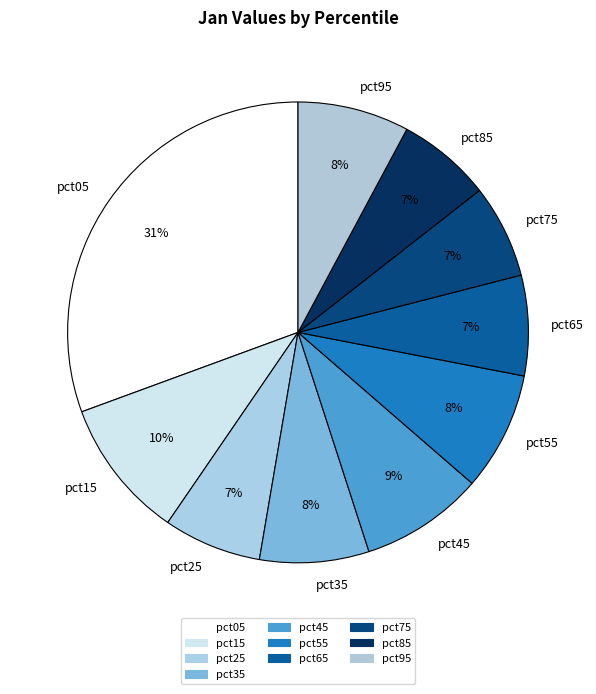

What is the largest slice in the pie chart?

pct05